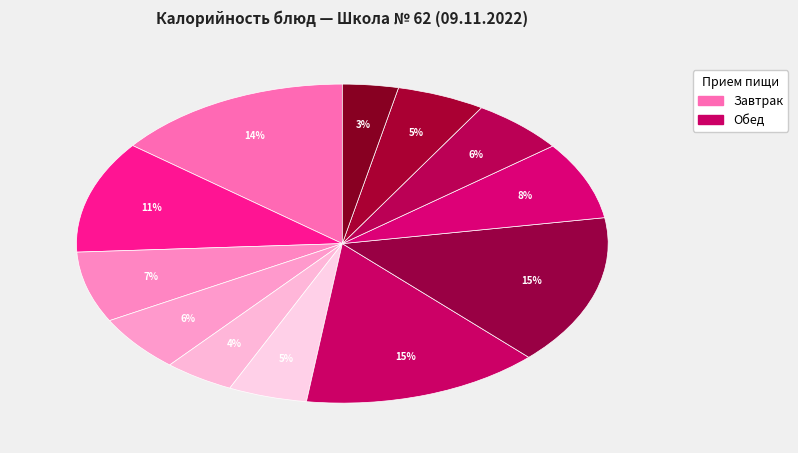

Is there a majority slice in this chart?

No